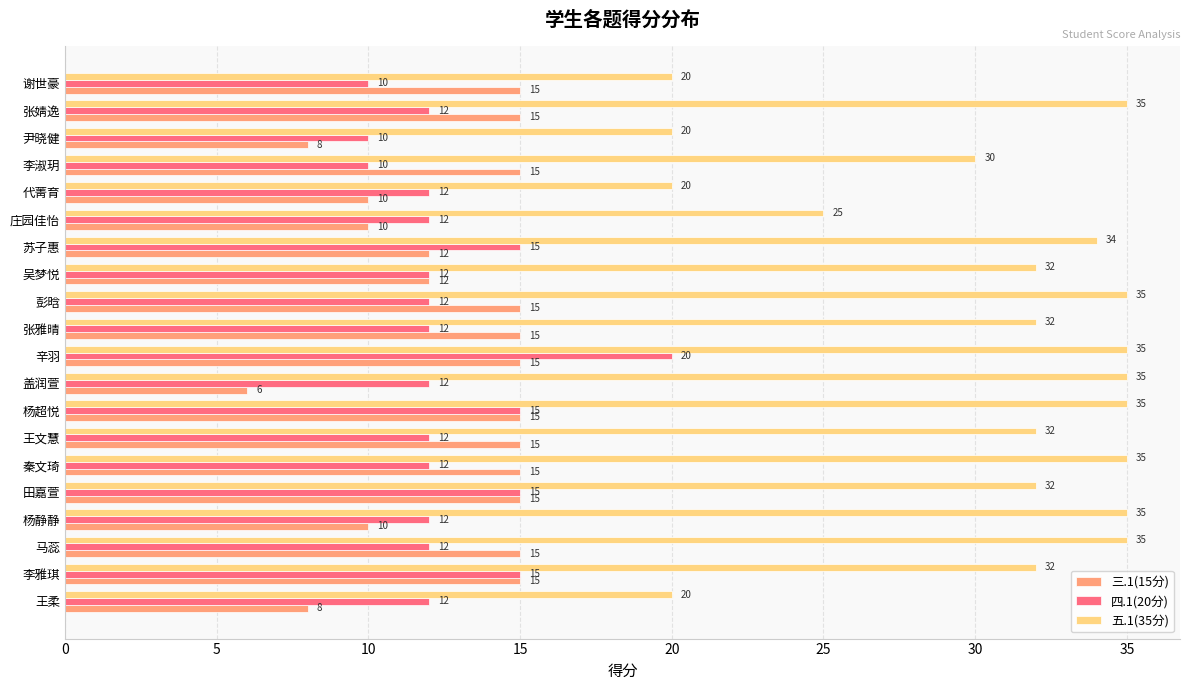

Which series has the widest spread of values?

五.1(35分)